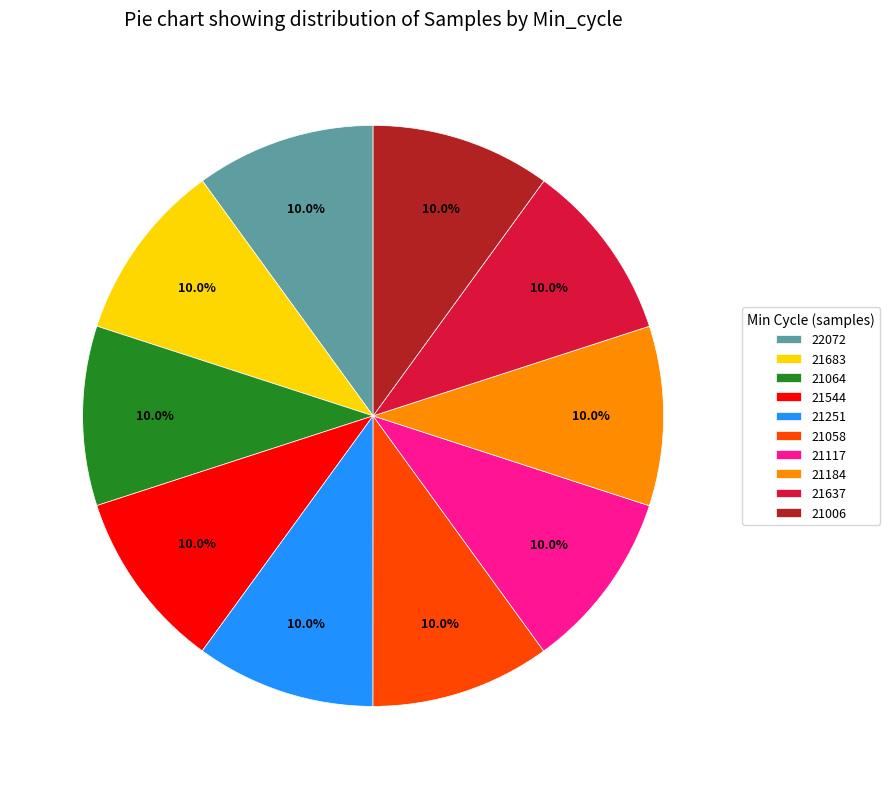

Count the number of slices in the pie.

10